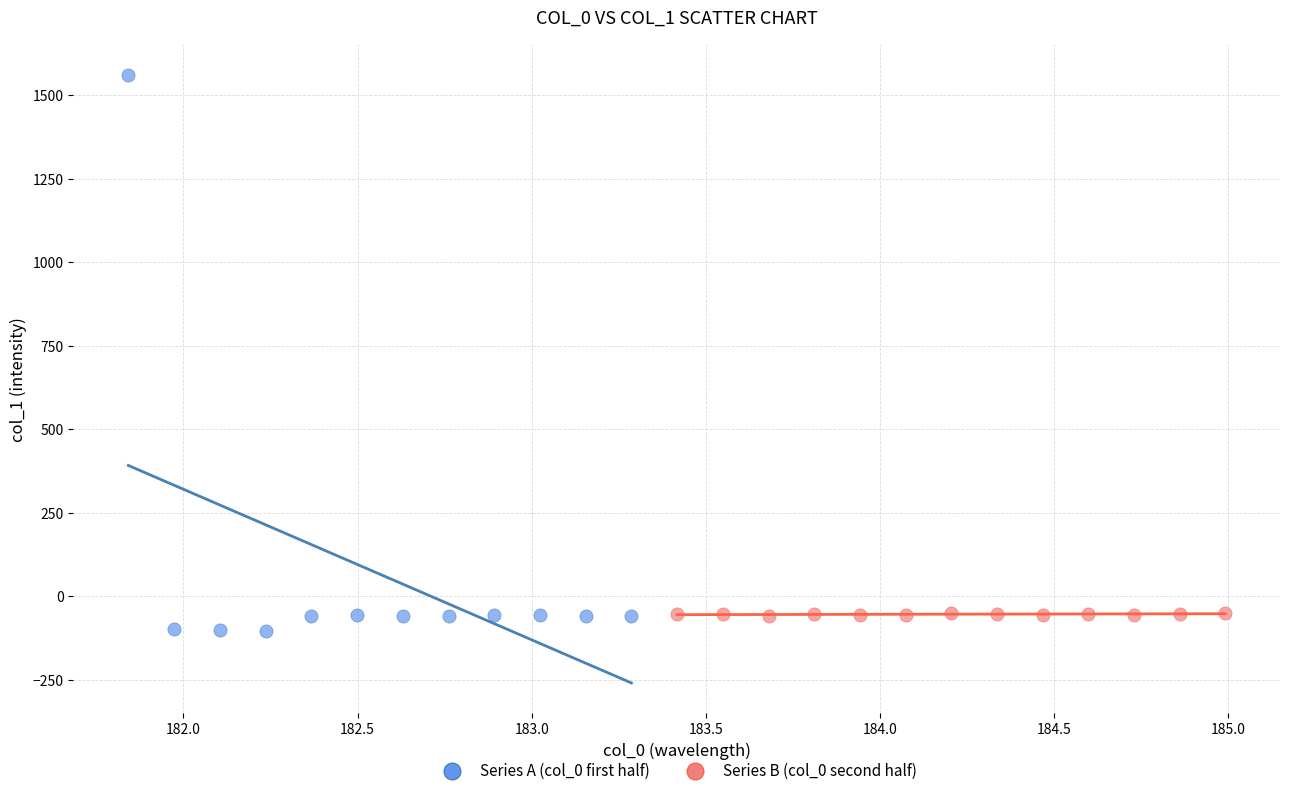

What are all the series names shown in the legend?

Series A (col_0 first half), Series B (col_0 second half)